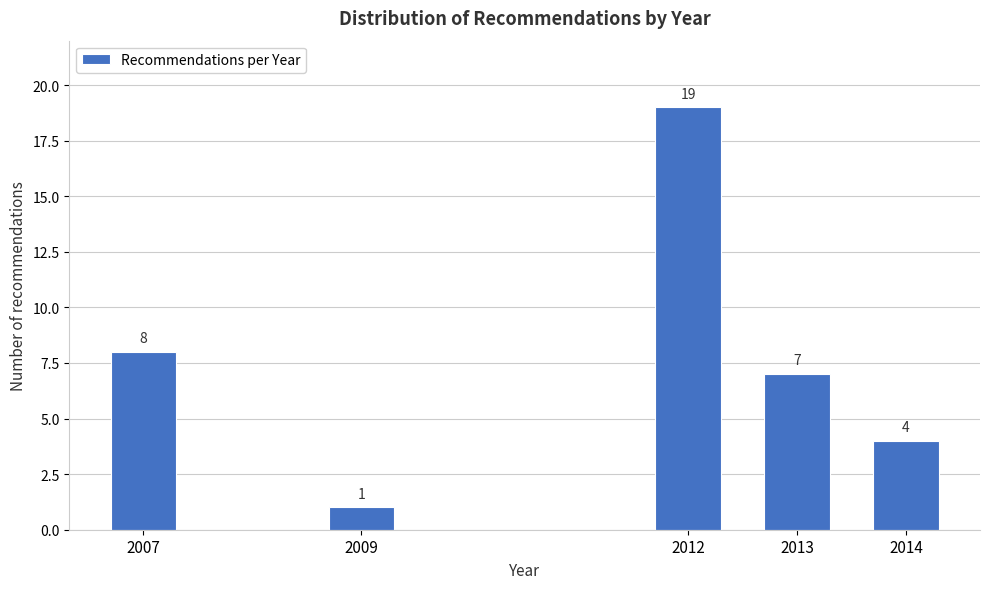

Reading left to right, transcribe all the data shown in this chart.

2007=8	2009=1	2012=19	2013=7	2014=4